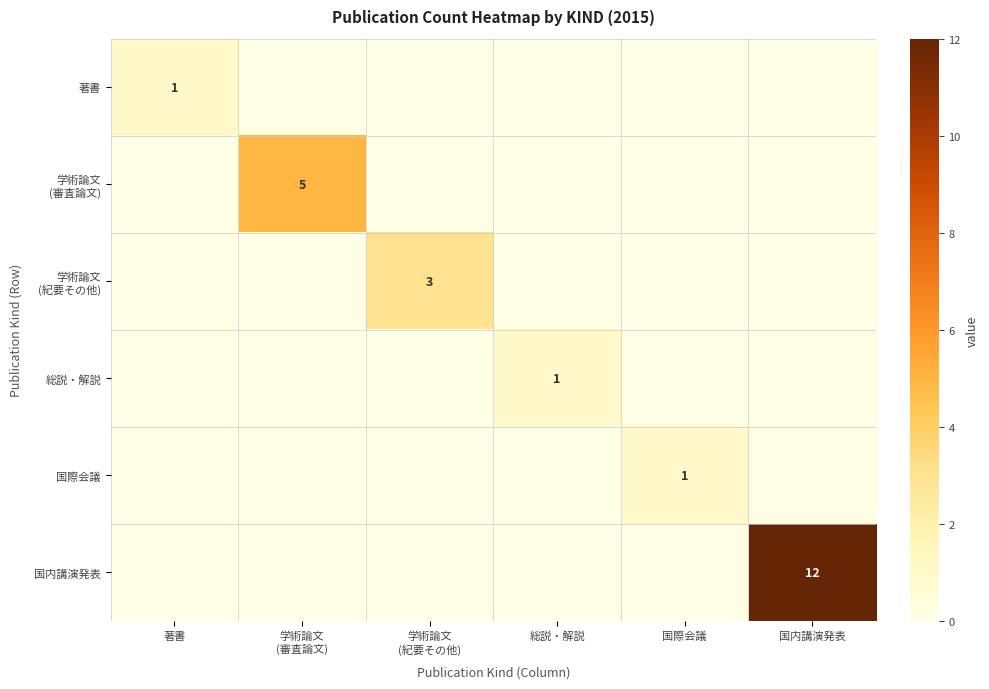

Is it true that 著書 equals 0 at 著書?

False